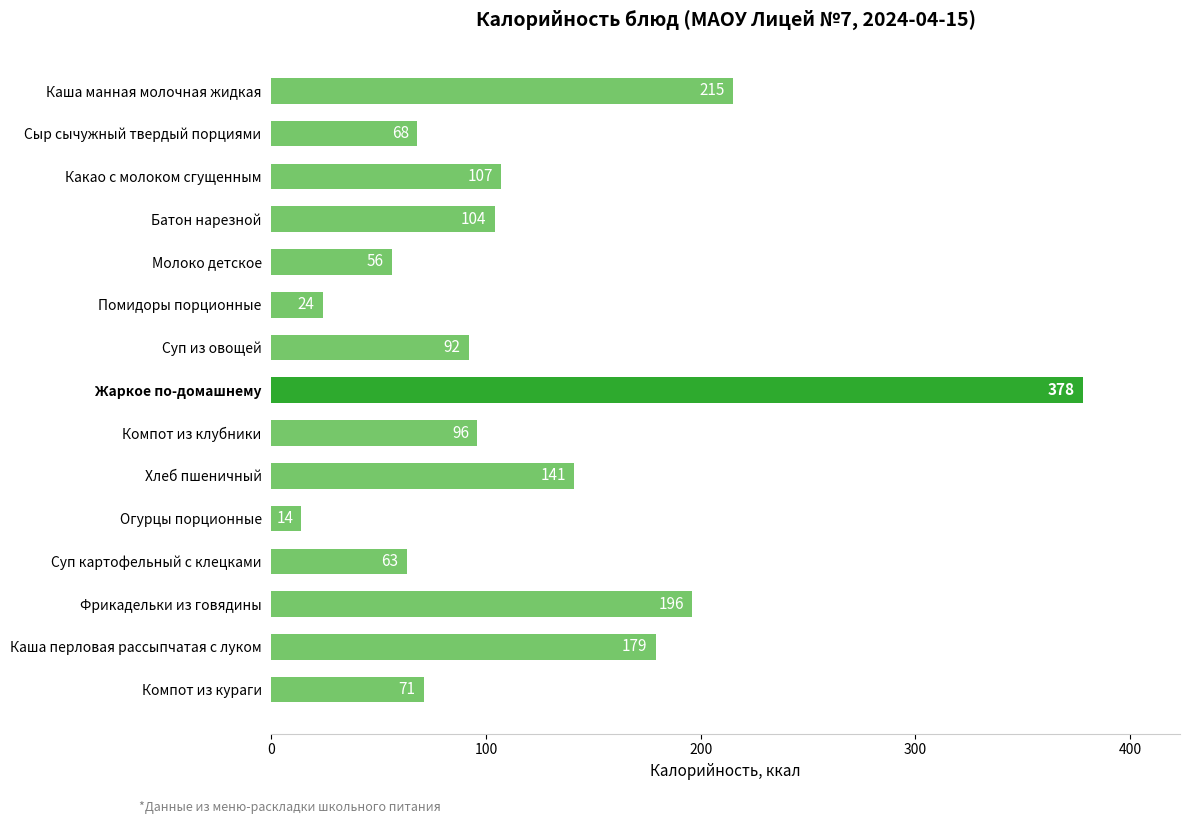

Reading top to bottom, list all the values displayed in this chart.

Каша манная молочная жидкая=215	Сыр сычужный твердый порциями=68	Какао с молоком сгущенным=107	Батон нарезной=104	Молоко детское=56	Помидоры порционные=24	Суп из овощей=92	Жаркое по-домашнему=378	Компот из клубники=96	Хлеб пшеничный=141	Огурцы порционные=14	Суп картофельный с клецками=63	Фрикадельки из говядины=196	Каша перловая рассыпчатая с луком=179	Компот из кураги=71